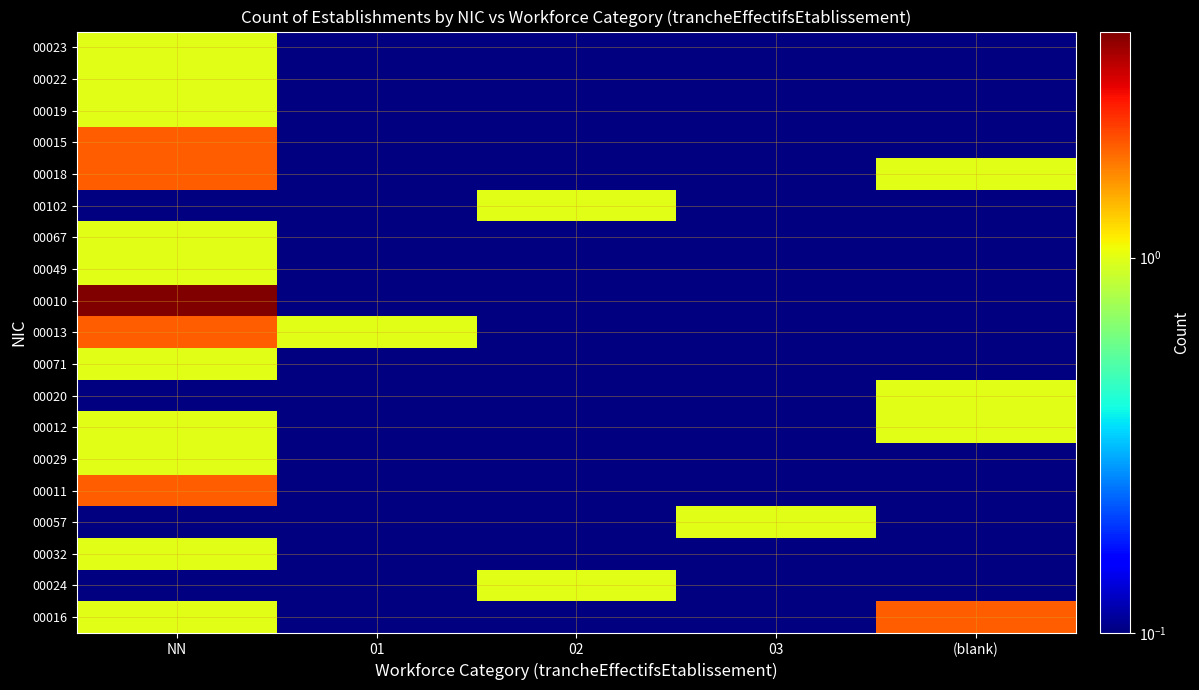

Rank the series at 01 from highest to lowest value.

00013, 00016, 00024, 00032, 00057, 00011, 00029, 00012, 00020, 00071, 00010, 00049, 00067, 00102, 00018, 00015, 00019, 00022, 00023